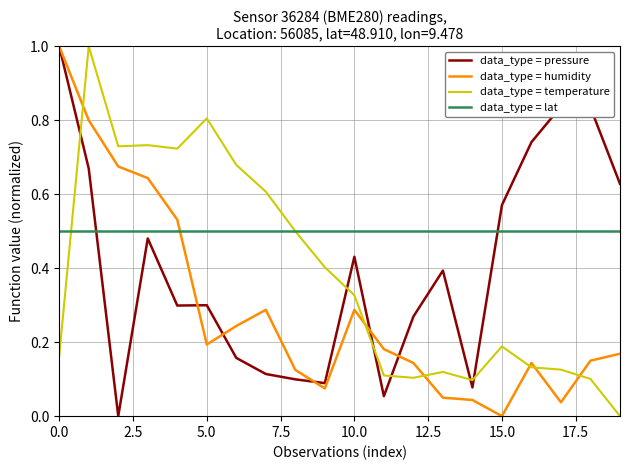

How many intersections are there between data_type = humidity and data_type = lat?

1